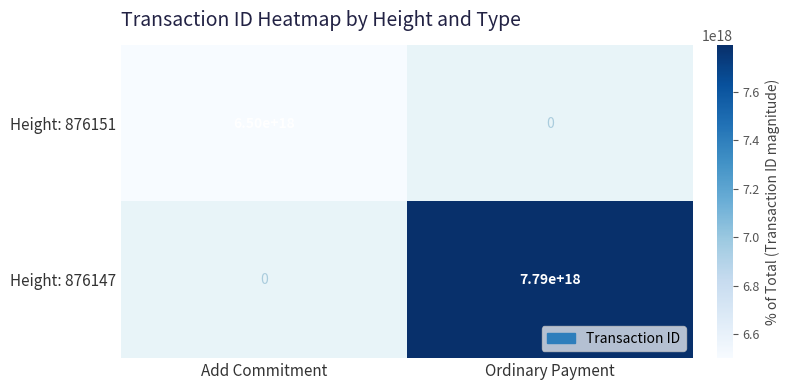

Is it true that Height: 876147 equals 3372508495442463232 at Ordinary Payment?

False